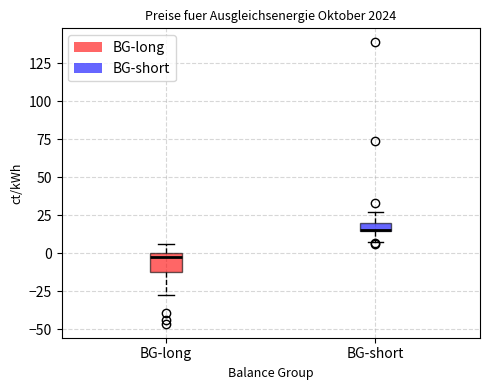

Comparing the boxes themselves (not the whiskers), which one is the tallest?

BG-long